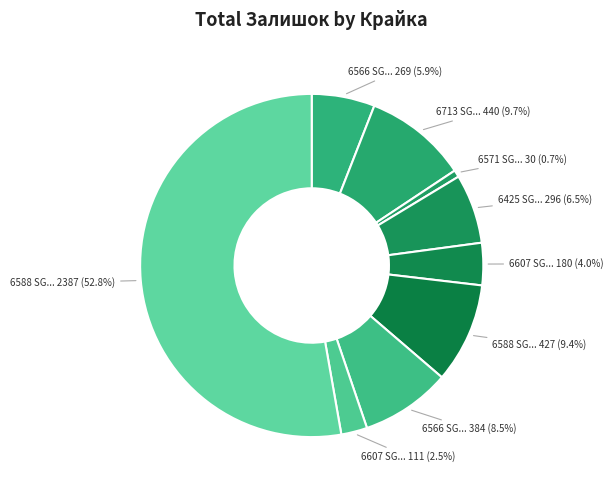

Rank the categories by value from highest to lowest.

6588 SG 22x1, 6713 SG 44x1, 6588 SG 44x1, 6566 SG 22x1, 6425 SG 44x1, 6566 SG 44x1, 6607 SG 44x1, 6607 SG 22x1, 6571 SG 44x1